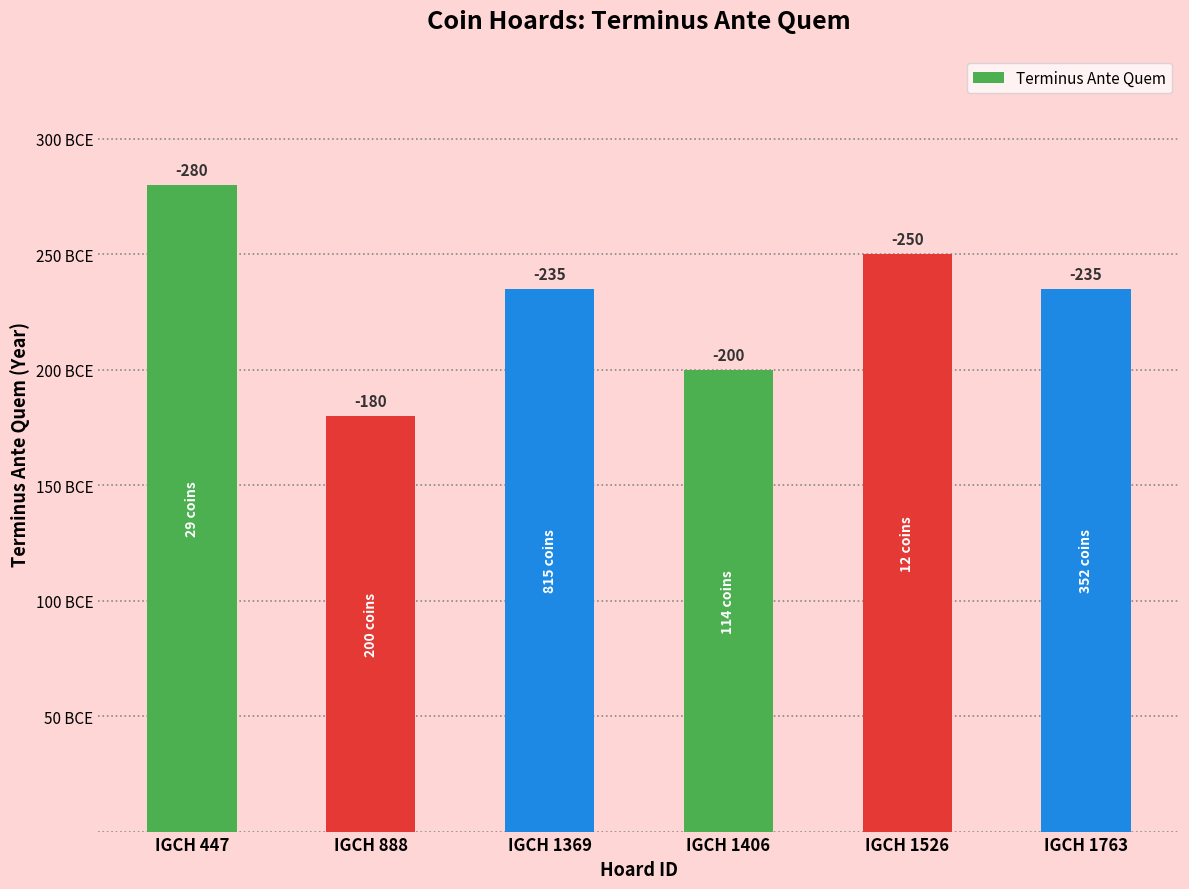

Is it true that the value at IGCH 1526 is 409?

False